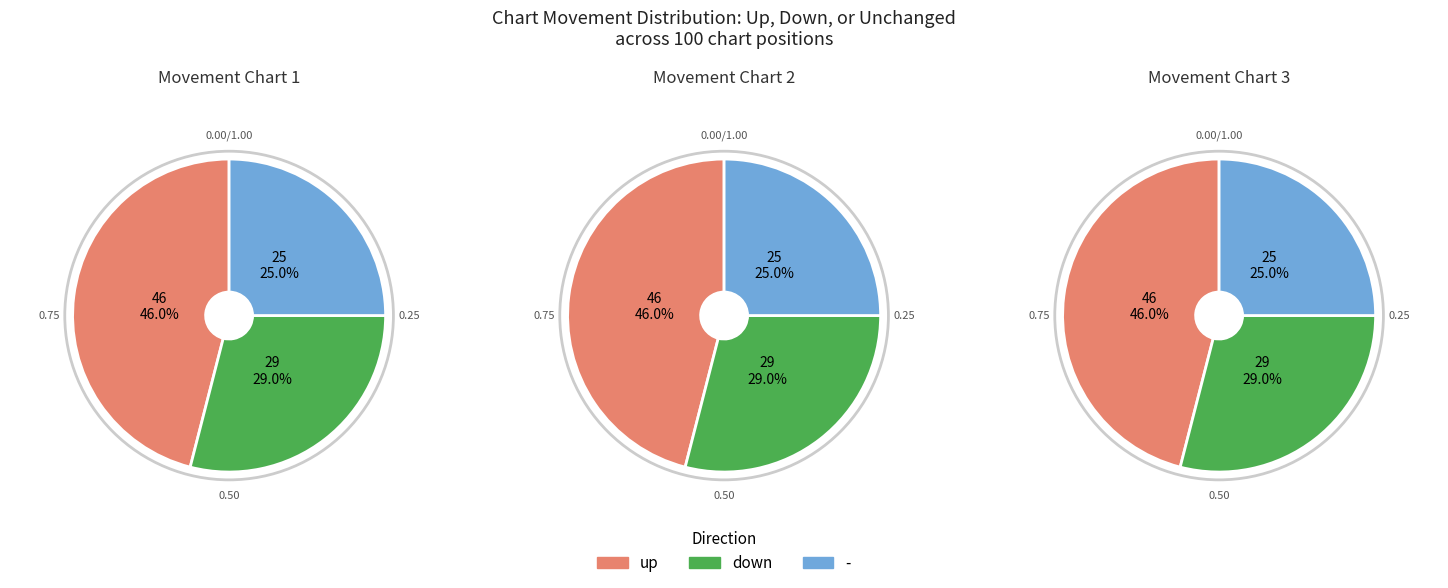

Combined, what portion of the pie is - and down?

54.0%